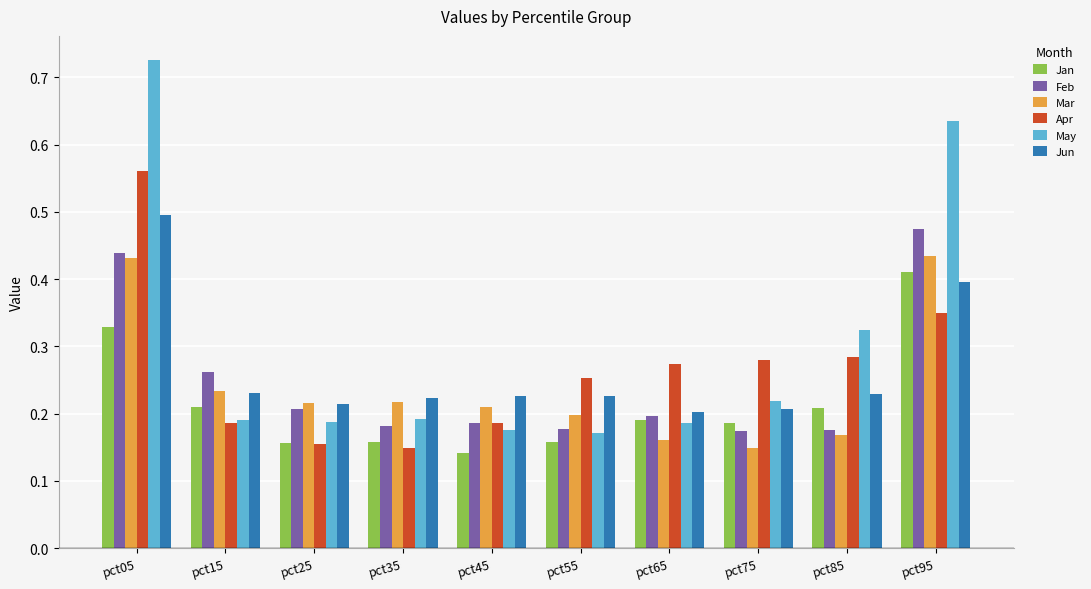

What is the total value across all series at pct55?

1.2